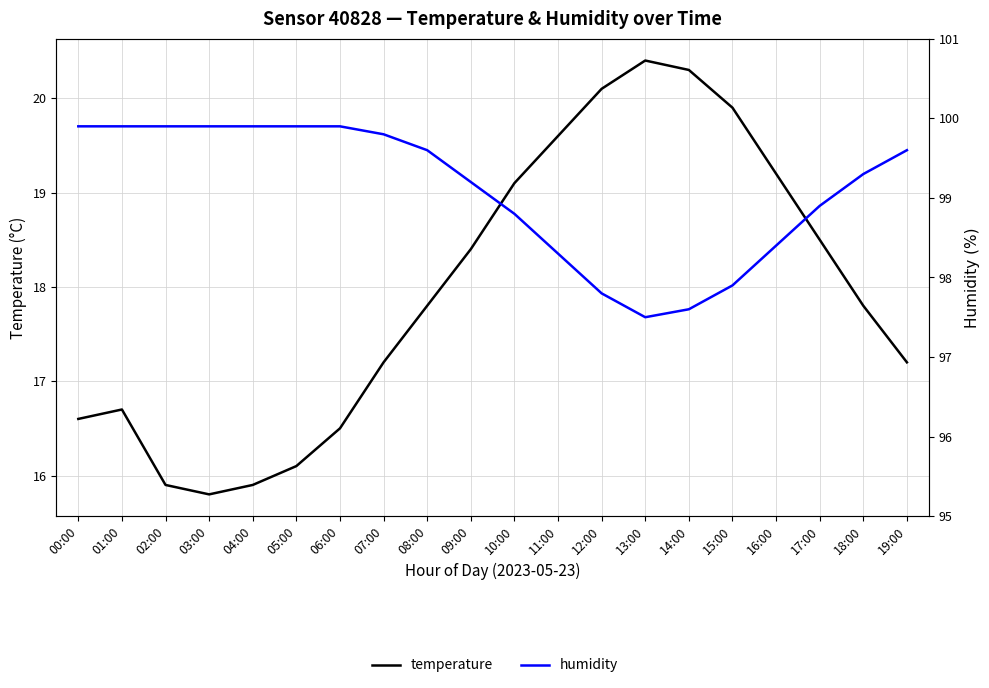

In humidity, how many points are lower than both neighbors (excluding endpoints)?

1